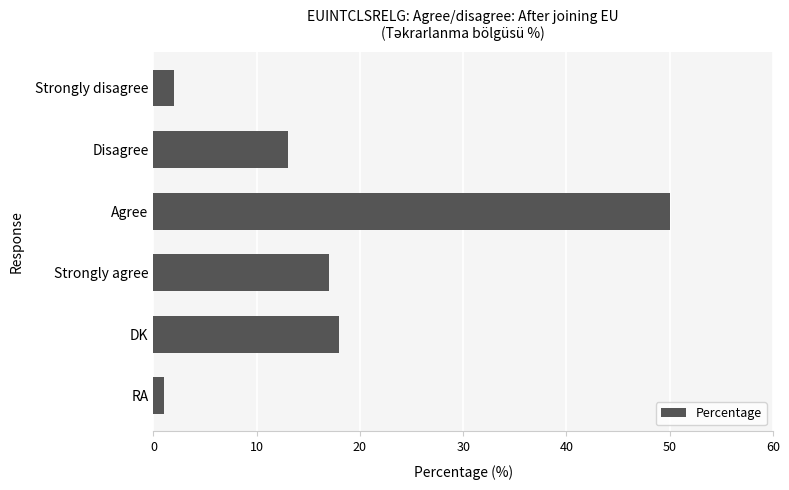

What is the difference between the maximum and minimum values?

49